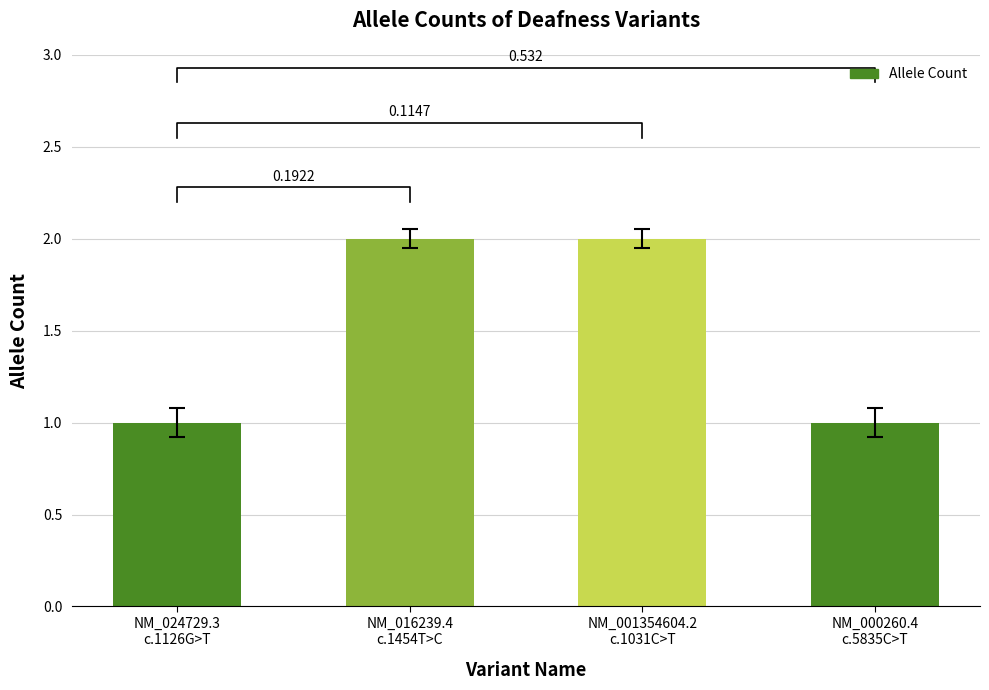

At which label is the value closest to 1?

NM_024729.3
c.1126G>T